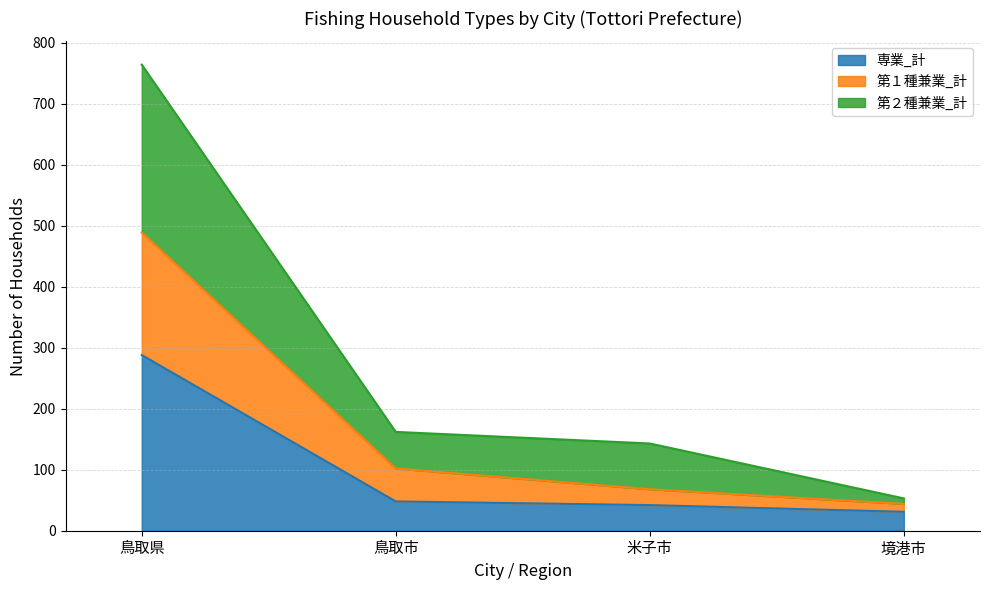

True or false: 専業_計 has a value of 288 at 鳥取県.

True